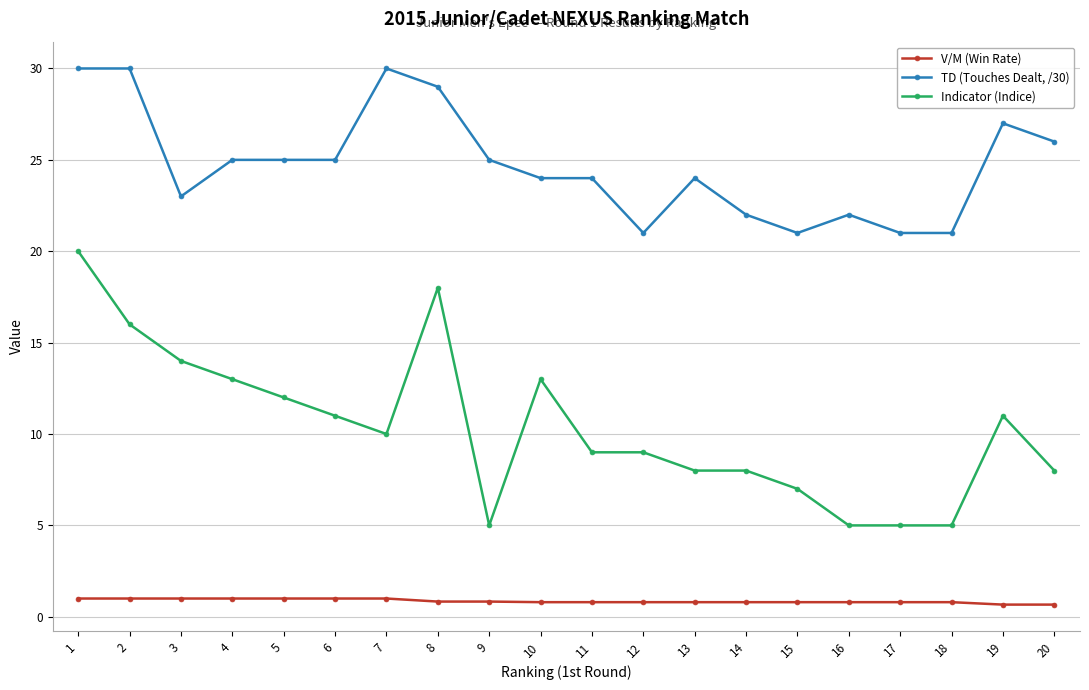

True or false: Indicator (Indice) and TD (Touches Dealt, /30) cross at least once.

False